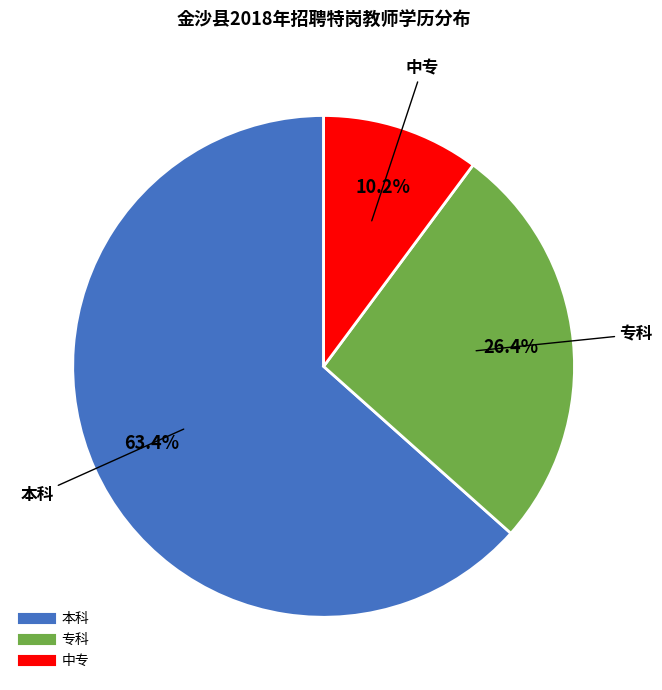

How many segments does this pie chart have?

3